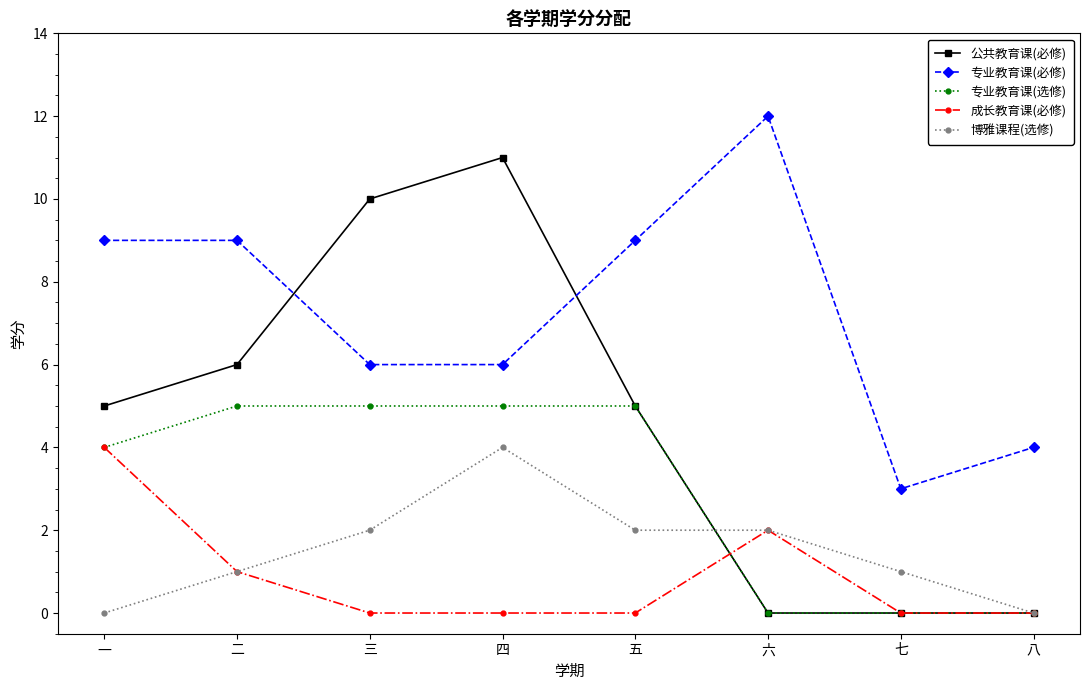

Count the number of categories in the chart.

8